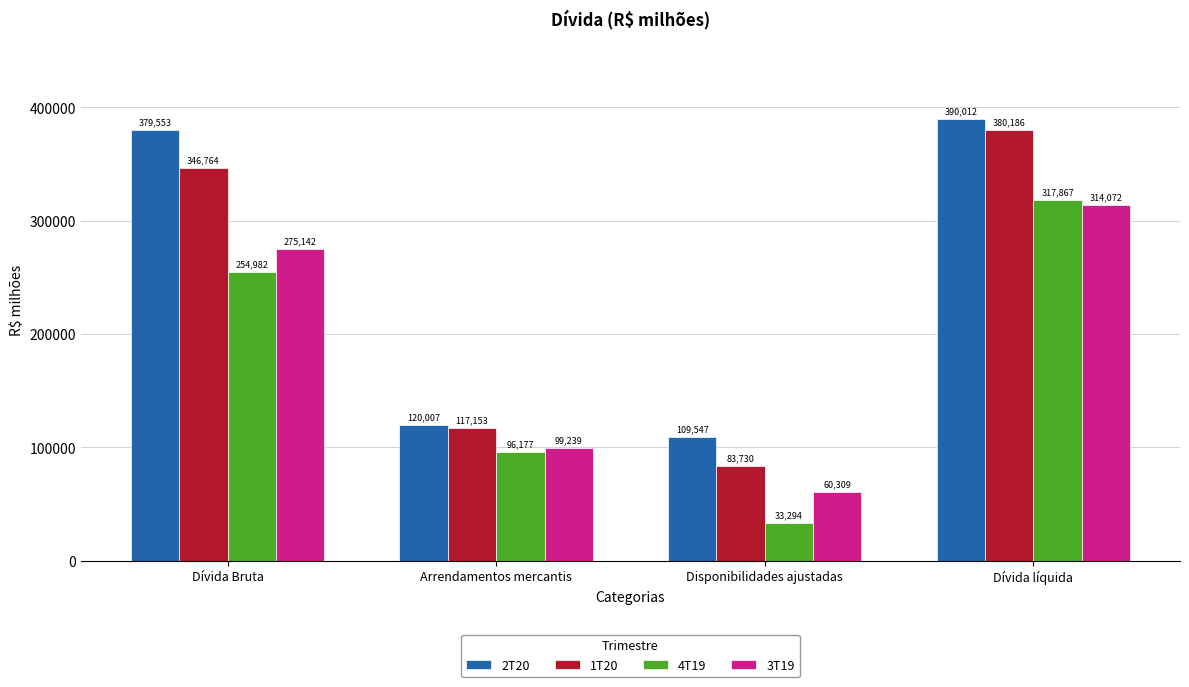

Where is 3T19 nearest to the value 187190?

Arrendamentos mercantis